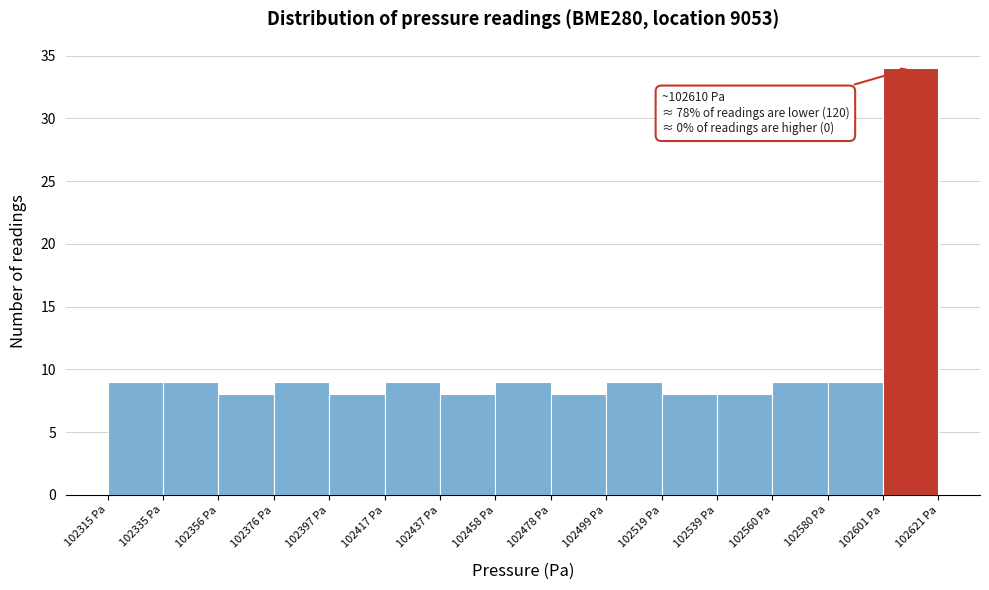

Over which range of the x-axis is the bar tallest?

102600 to 102620